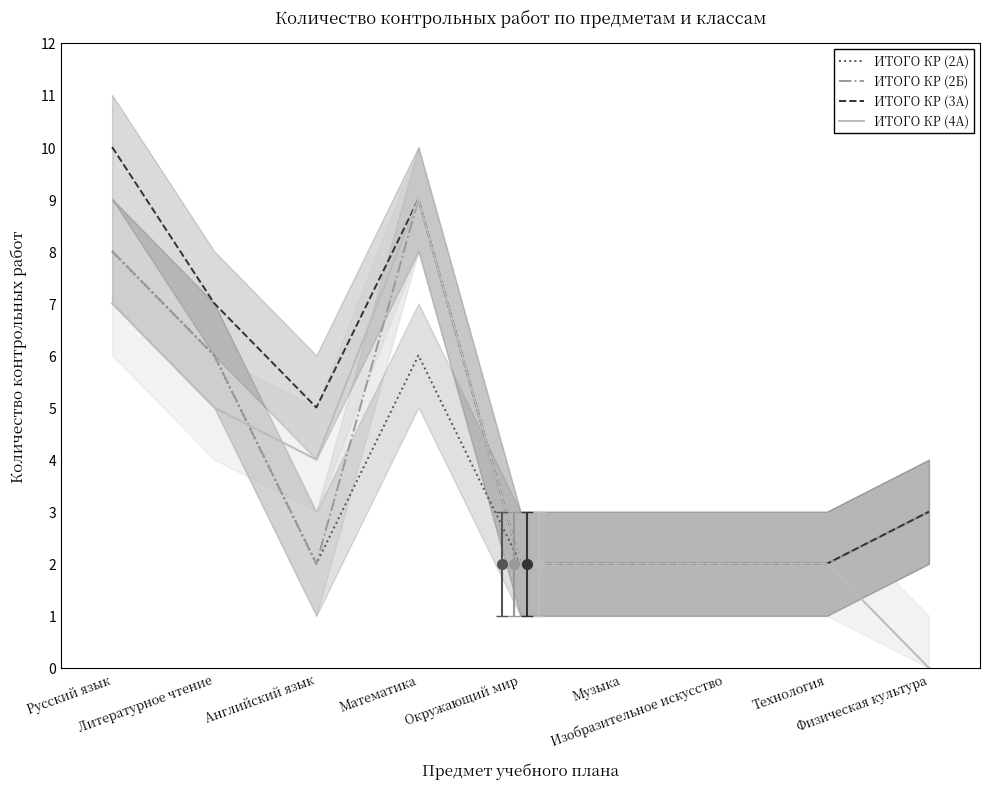

True or false: ИТОГО КР (2Б) has a value of 3 at Окружающий мир.

False